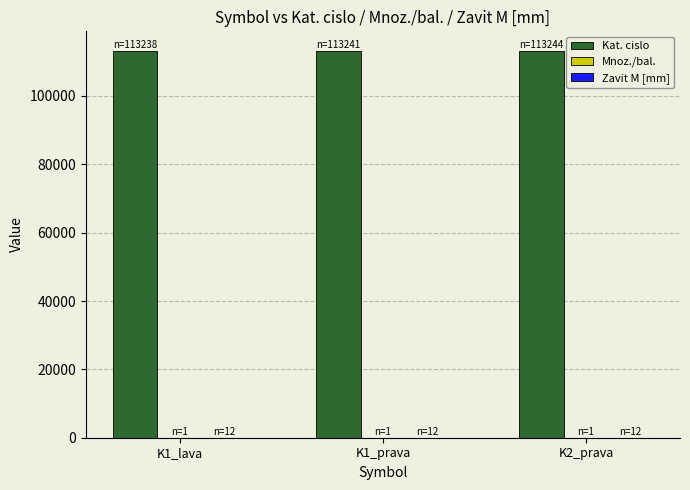

What is the lowest value of the Zavit M [mm] series?

12